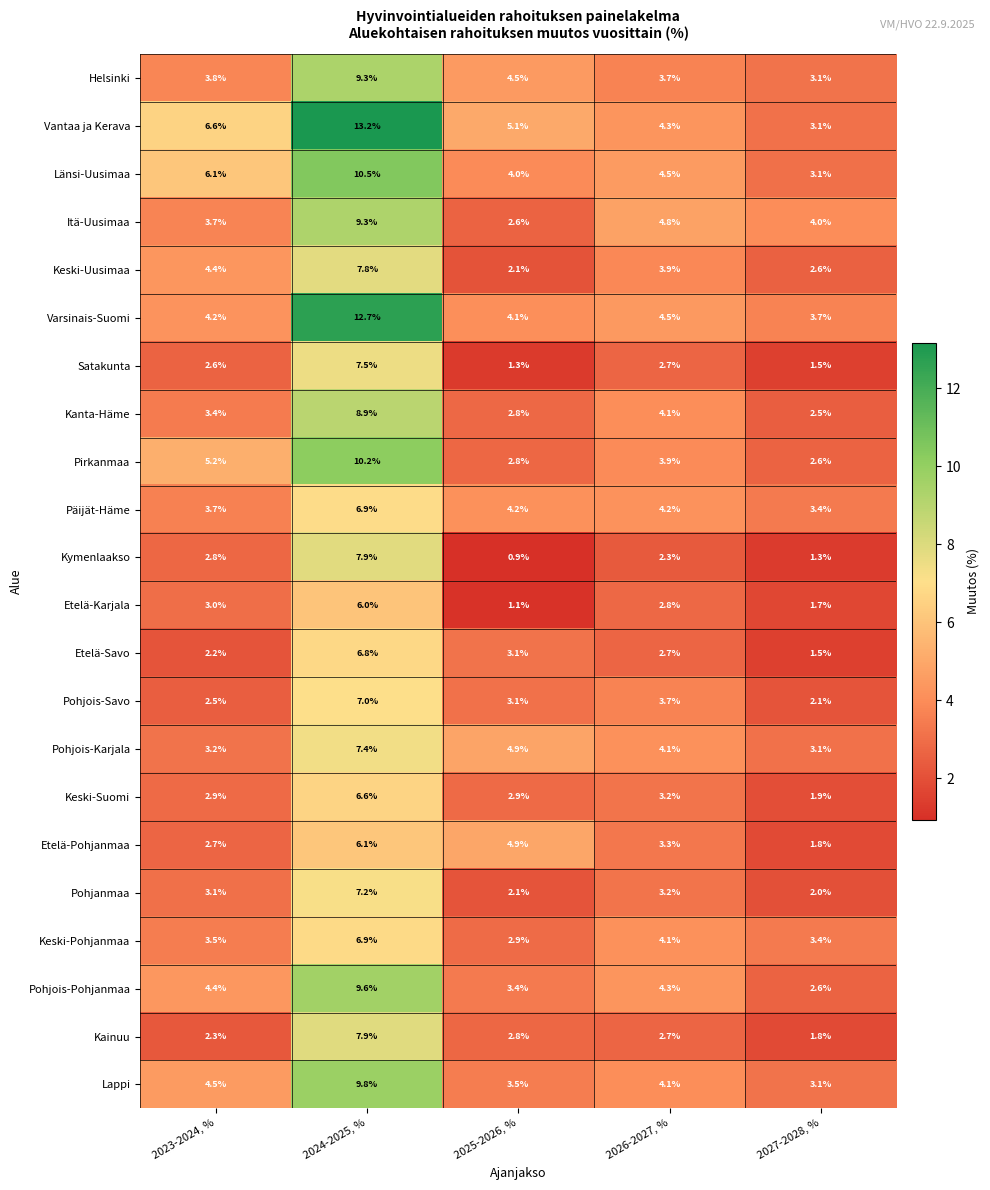

What is the minimum value shown in the chart?

0.9